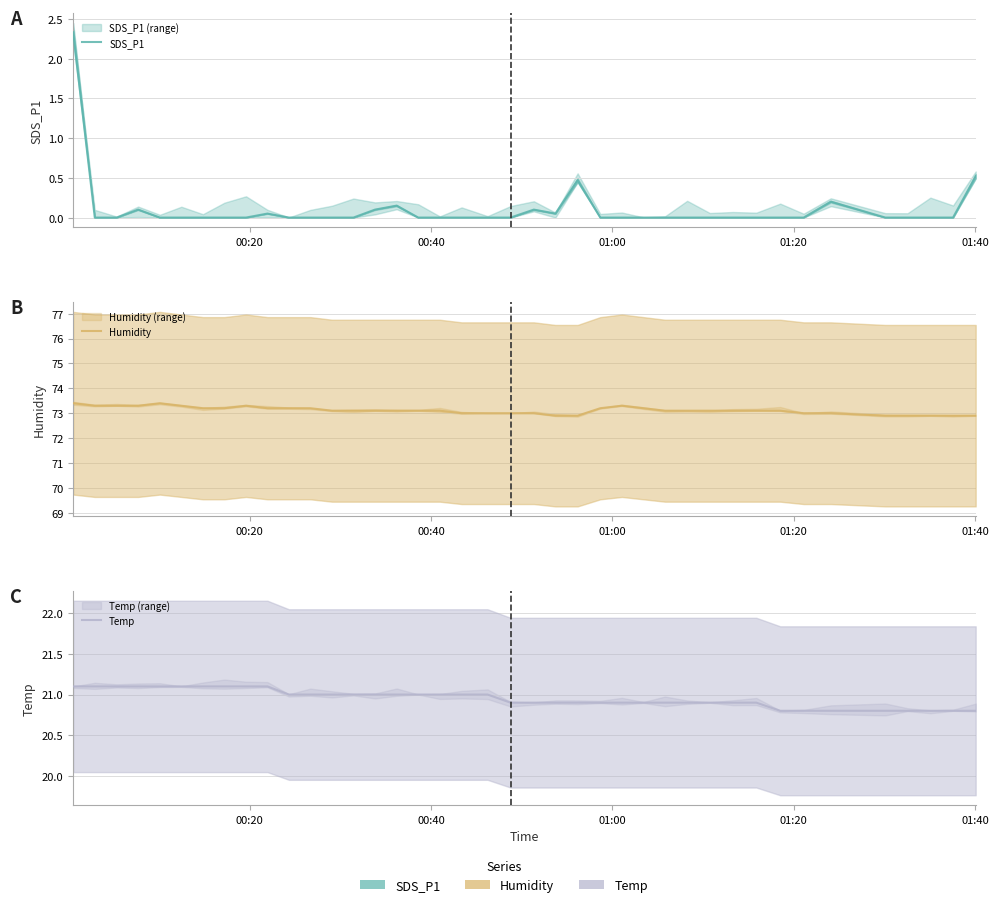

True or false: SDS_P1 and Temp intersect in this chart.

False